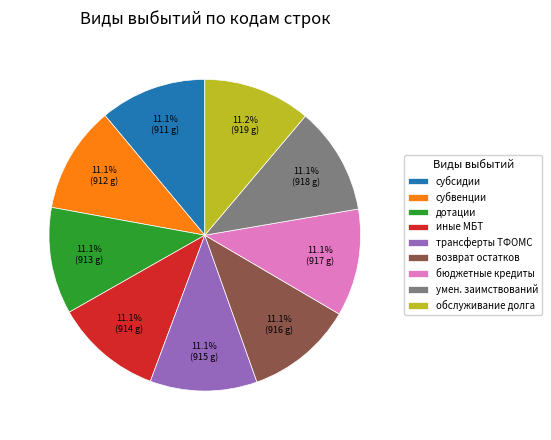

To the nearest percent, what portion does дотации represent?

11%